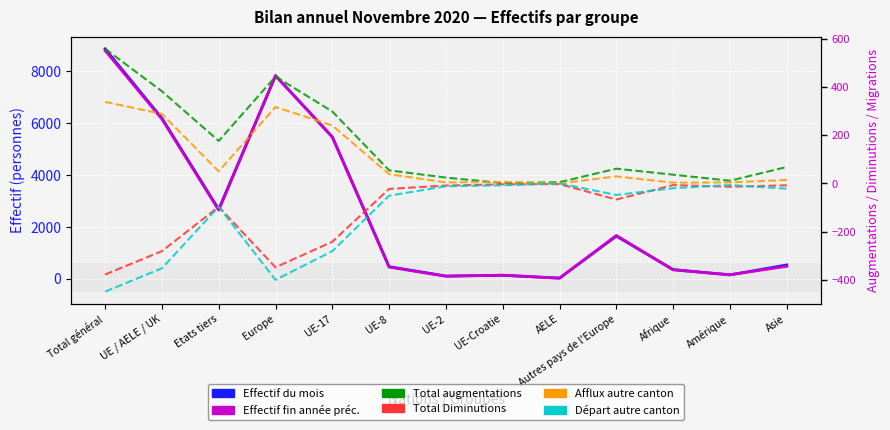

True or false: Effectif du mois (col_1) and Total Diminutions (col_10) intersect in this chart.

False